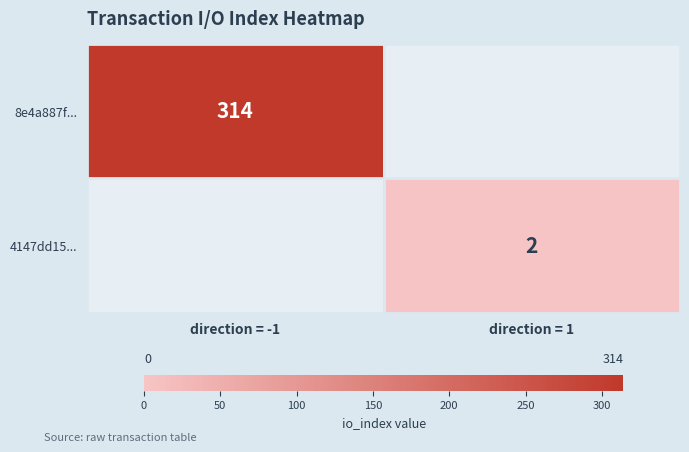

True or false: 4147dd15... has a value of 2 at direction = 1.

True